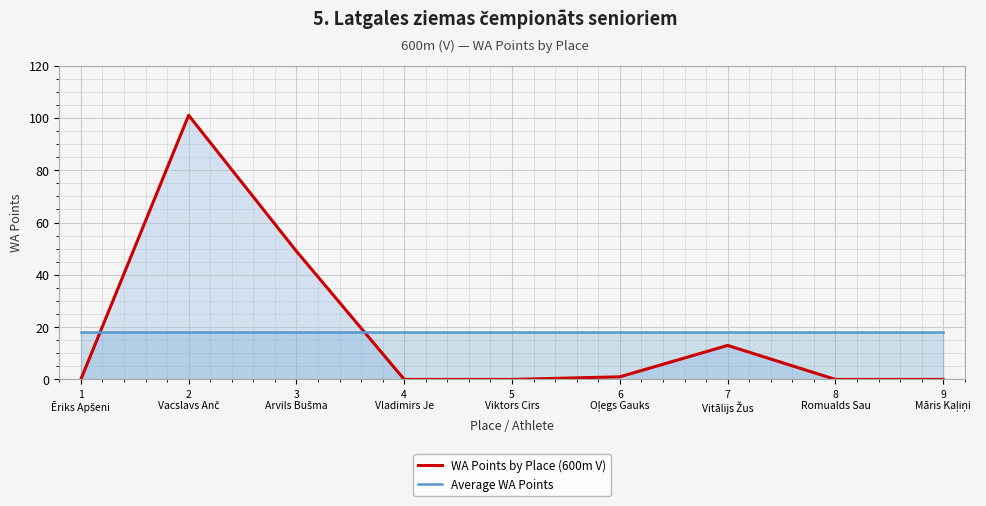

How many categories are shown in the chart?

9